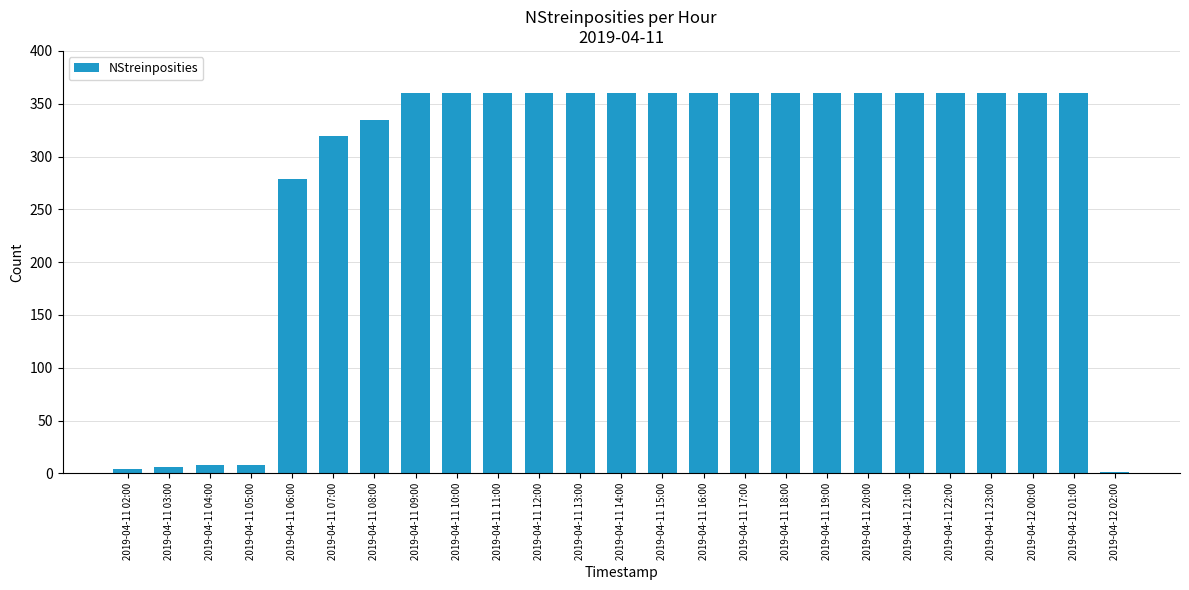

What is the change in value from 2019-04-11 06:00 to 2019-04-11 14:00?

+81